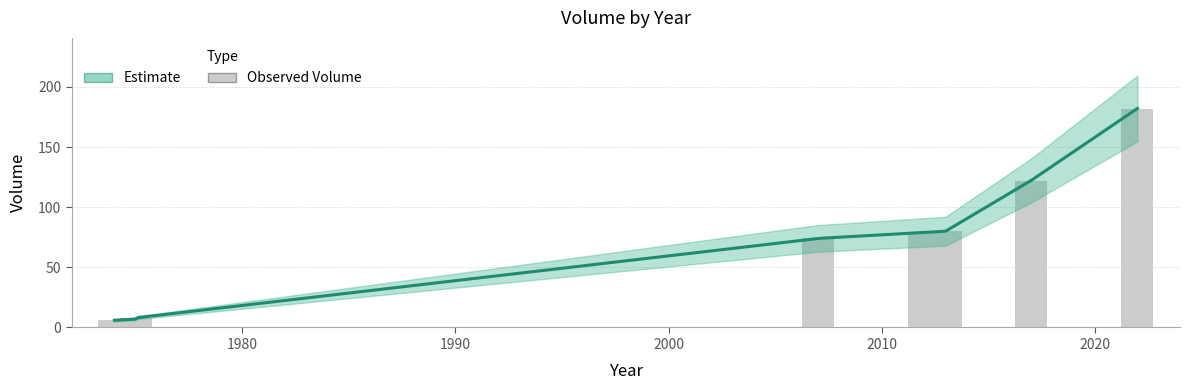

What is the minimum value shown in the chart?

6